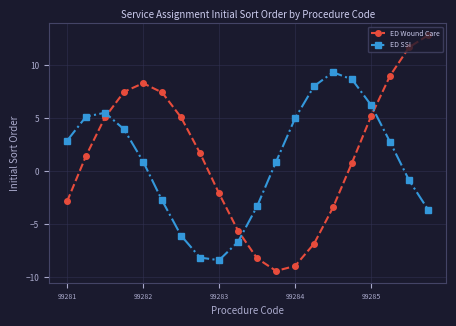

How many lines are shown in the chart?

2